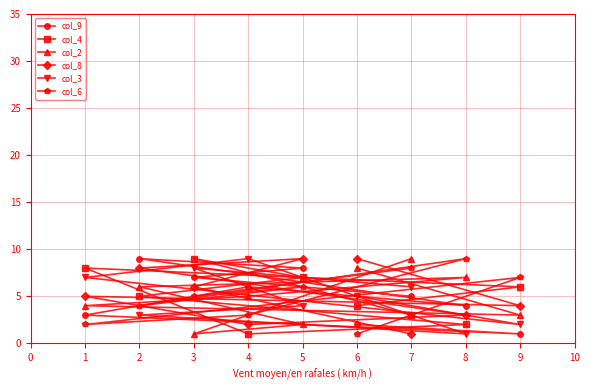

At which label is col_9 closest to 5?

7